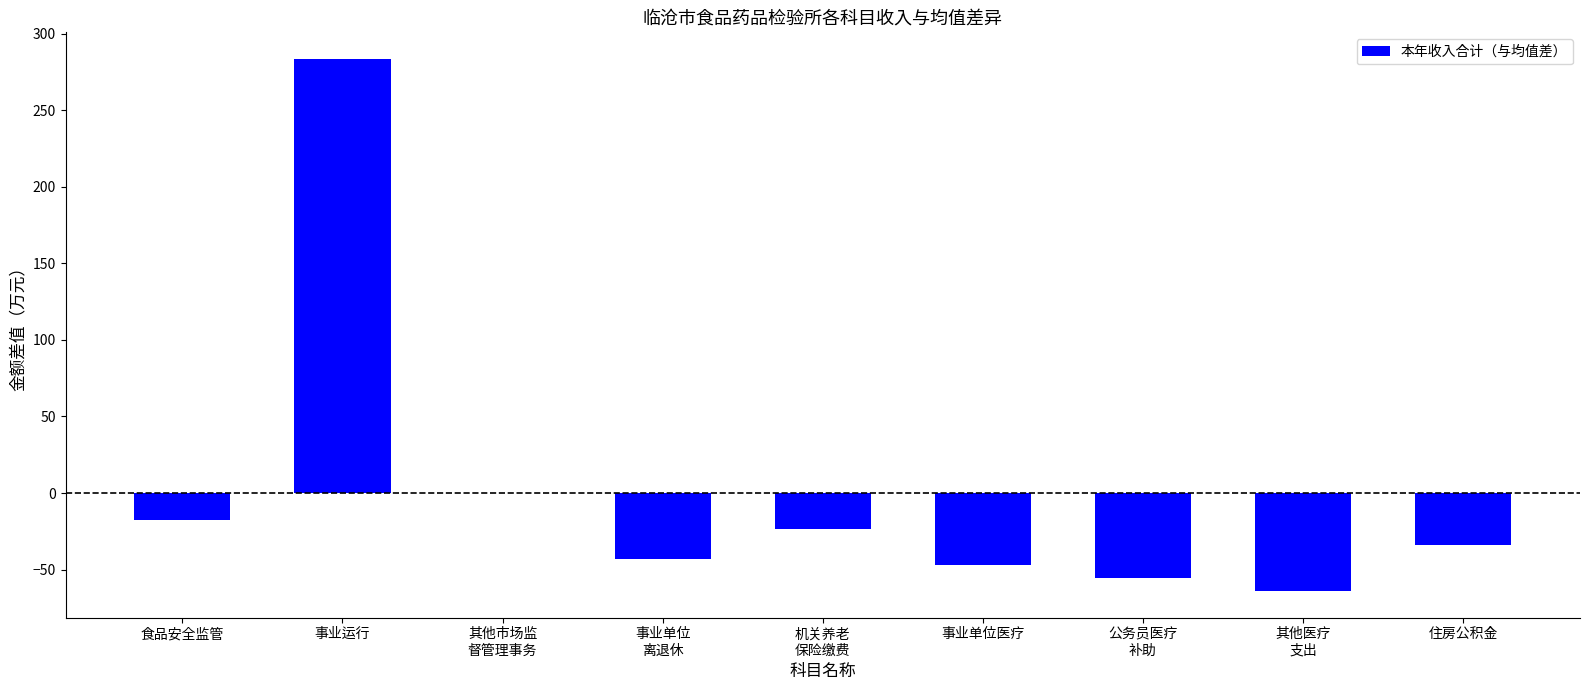

The chart shows a value of 478.6 at 事业运行. True or false?

False